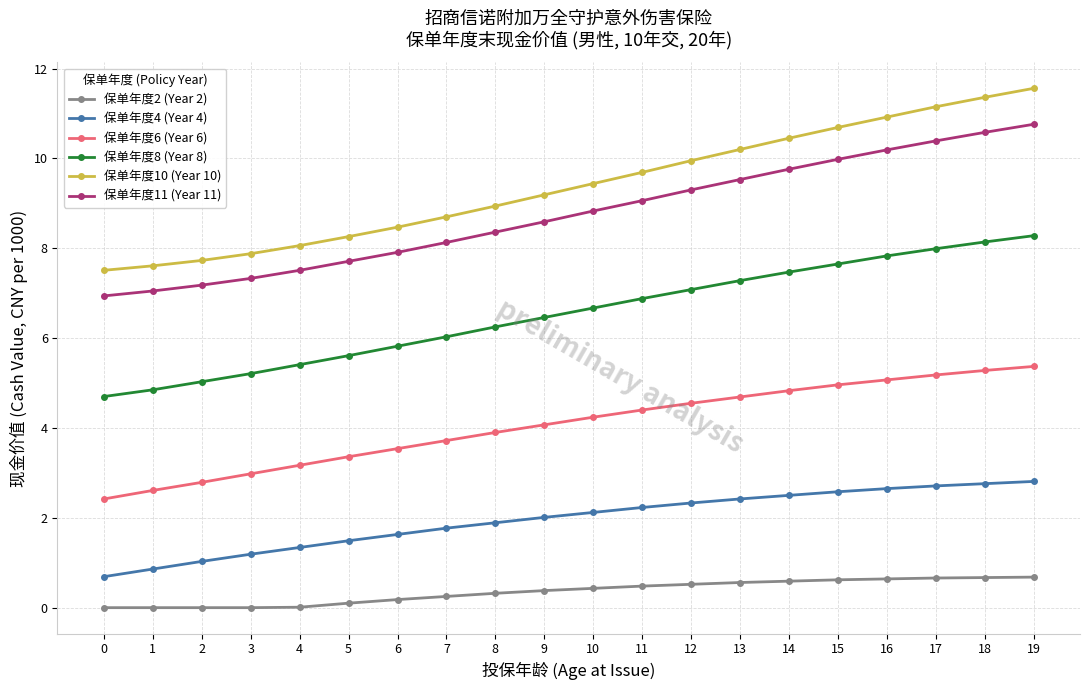

What is the difference between the second highest and second lowest values in the 保单年度11 (Year 11) series?

3.5